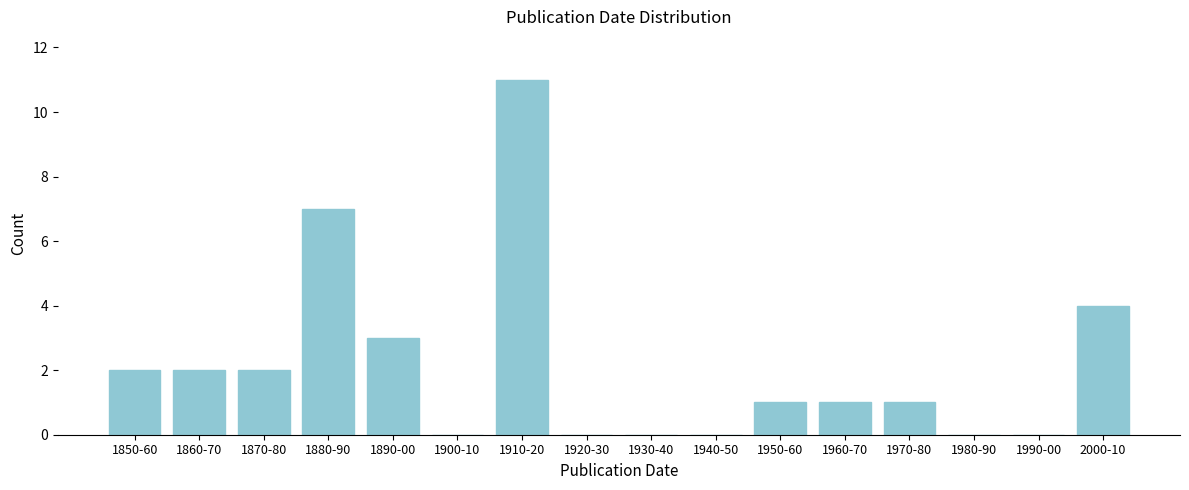

Reading left to right, extract all data points from this chart.

1850-60=2	1860-70=2	1870-80=2	1880-90=7	1890-00=3	1900-10=0	1910-20=11	1920-30=0	1930-40=0	1940-50=0	1950-60=1	1960-70=1	1970-80=1	1980-90=0	1990-00=0	2000-10=4